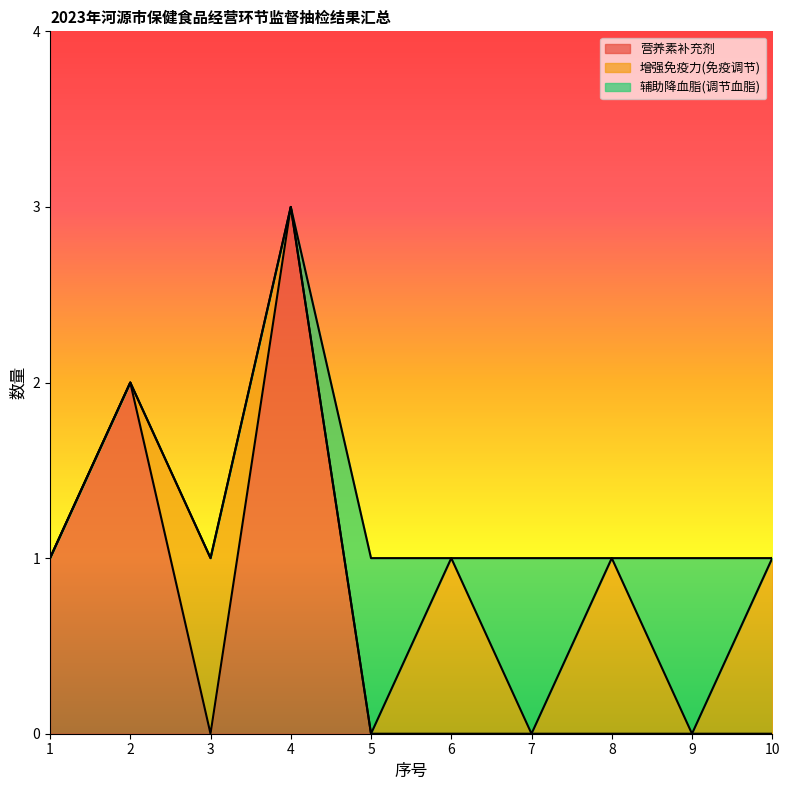

Which series has the largest total across all categories?

营养素补充剂